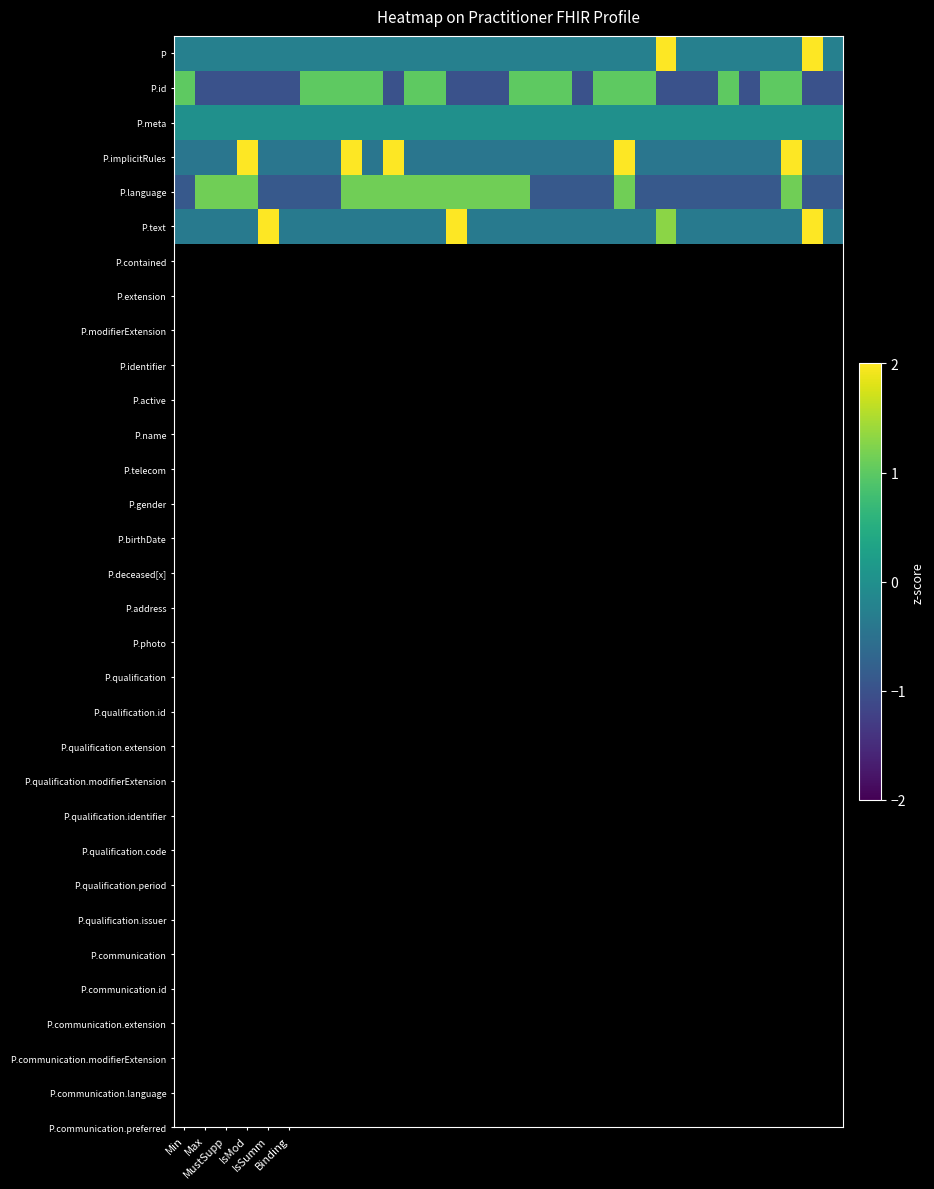

At how many categories does at least one series exceed 1?

17